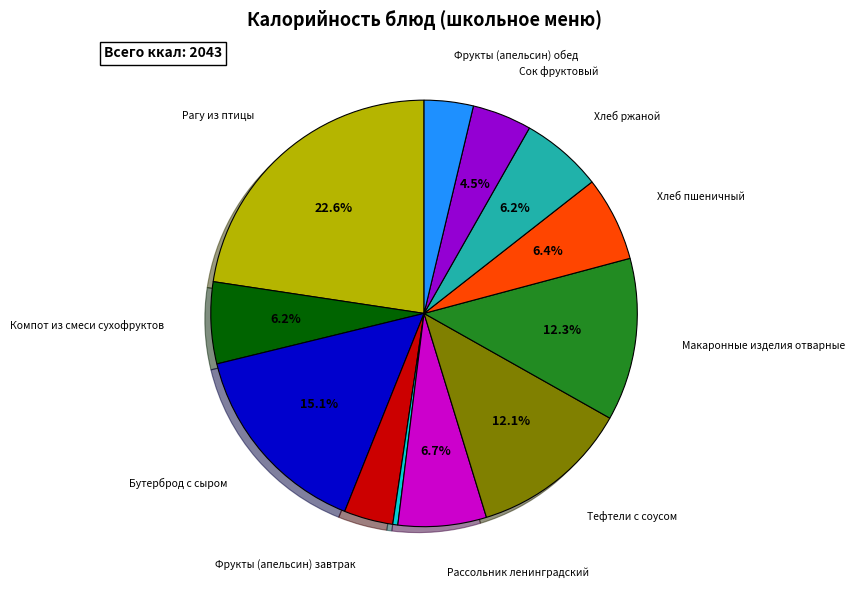

Is there any slice that represents more than half of the pie?

No